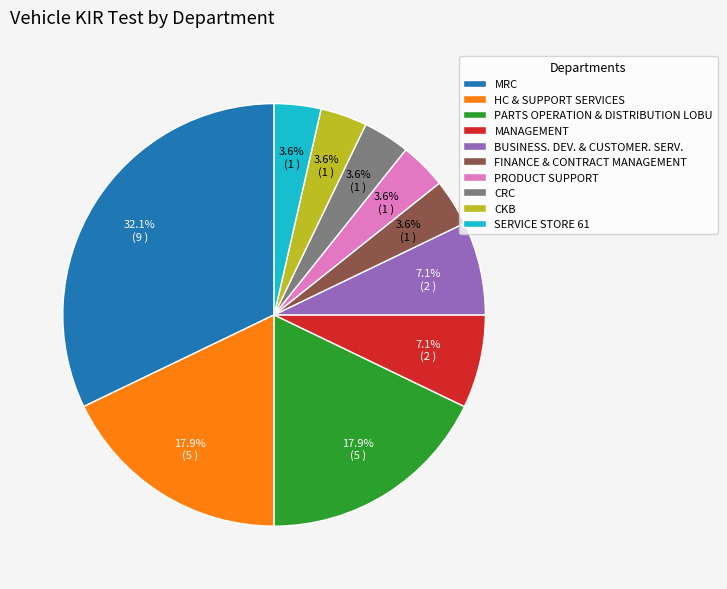

Between FINANCE & CONTRACT MANAGEMENT and MRC, which is larger?

MRC